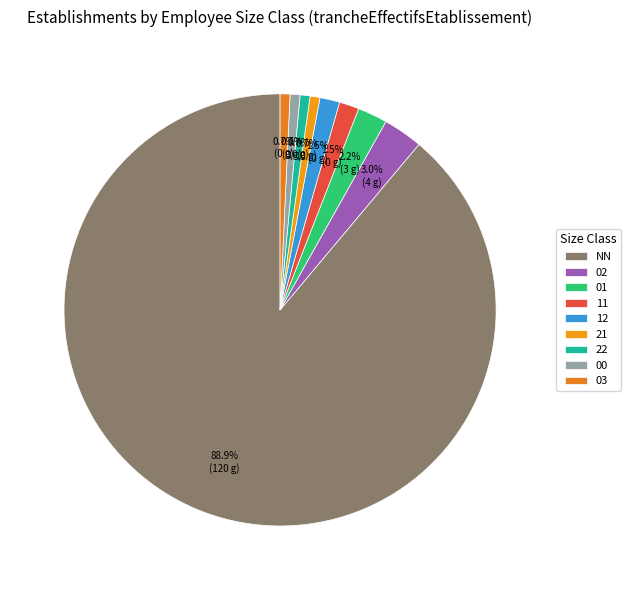

To the nearest percent, what is the difference between the 11 and 03 slice percentages?

1%